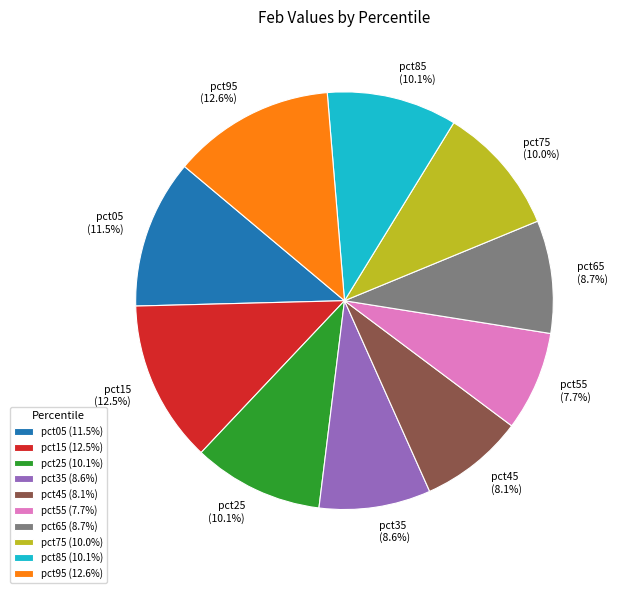

How many segments does this pie chart have?

10